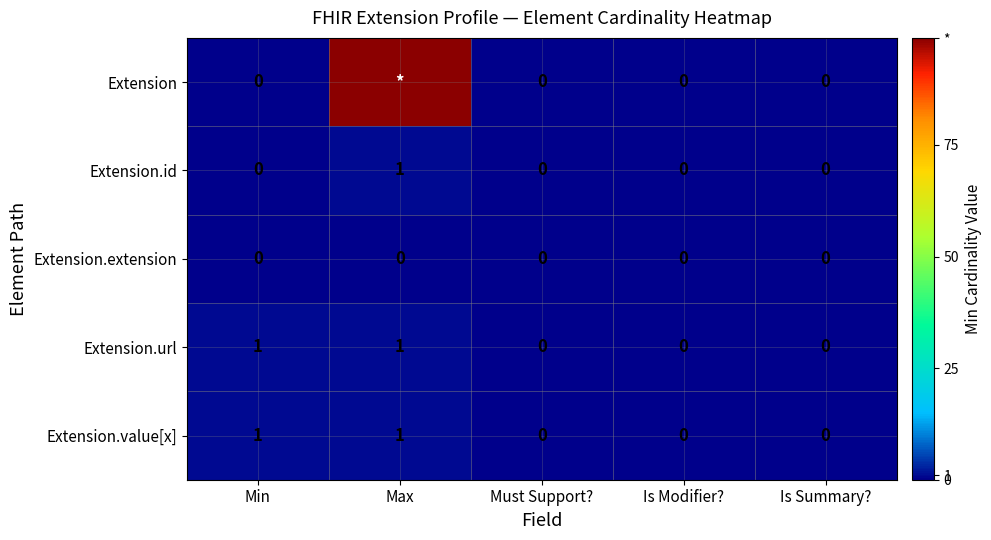

Is it true that Extension.extension equals 0 at Is Summary??

True